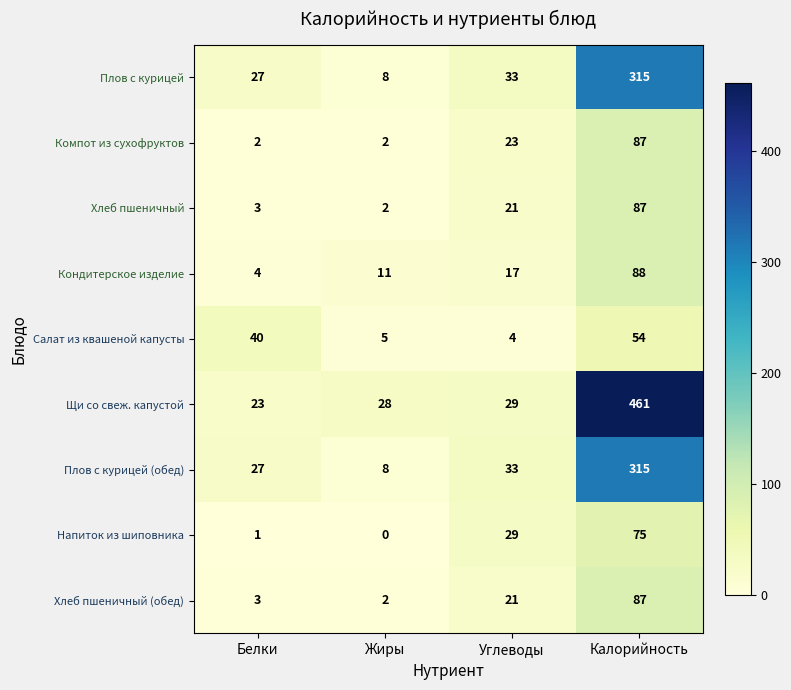

How many data points in Щи со свеж. капустой are less than 29?

2